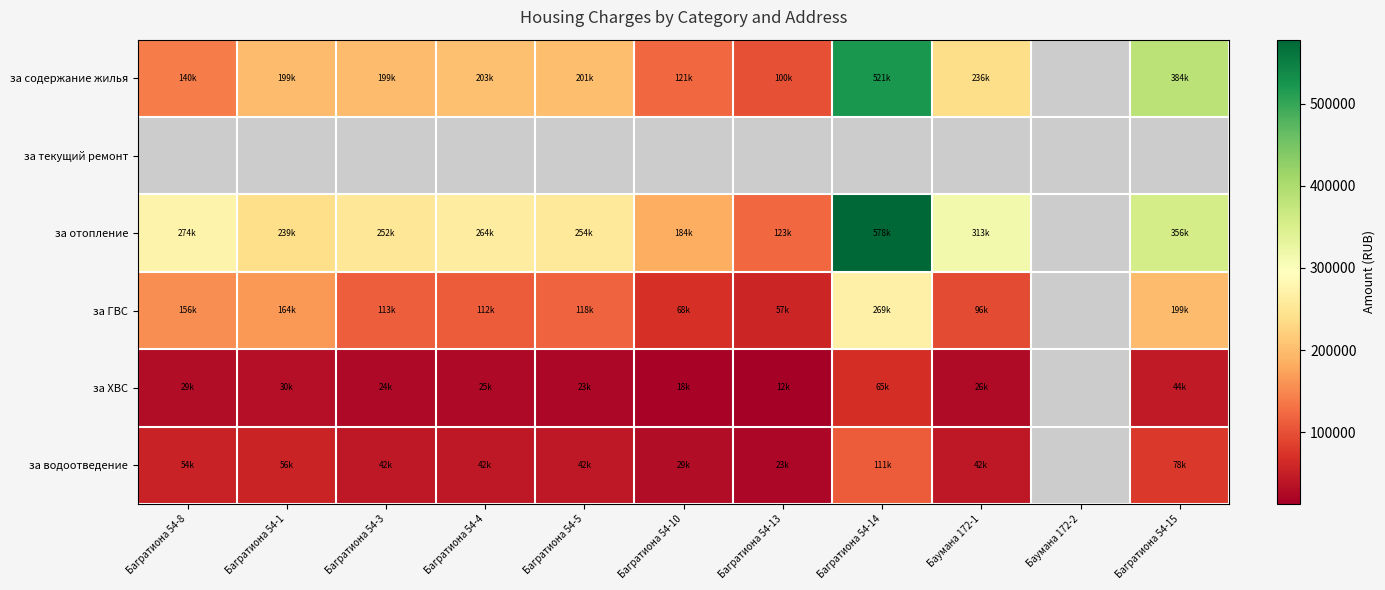

What is the difference between the за отопление values at Багратиона 54-3 and Багратиона 54-4?

12122.6